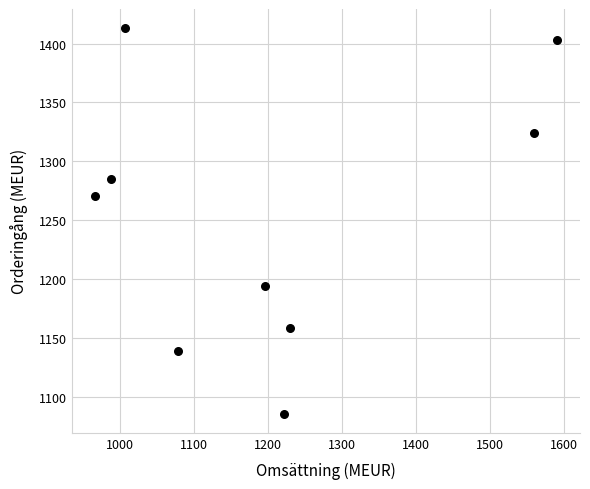

What is the range of Y values (max minus min)?

327